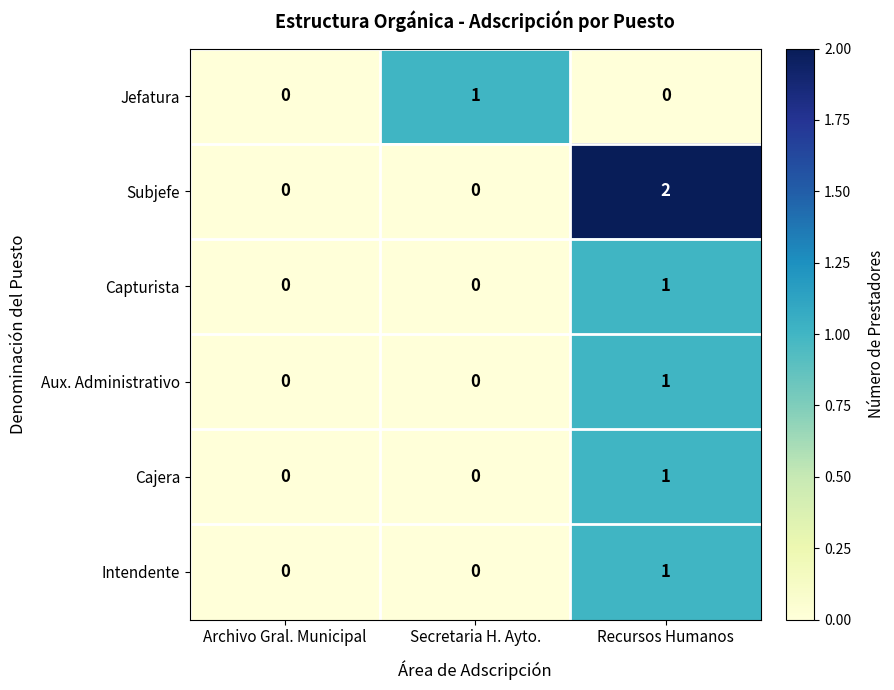

Reading left to right, extract all data points from this chart.

Jefatura: 0	1	0
Subjefe: 0	0	2
Capturista: 0	0	1
Aux. Administrativo: 0	0	1
Cajera: 0	0	1
Intendente: 0	0	1